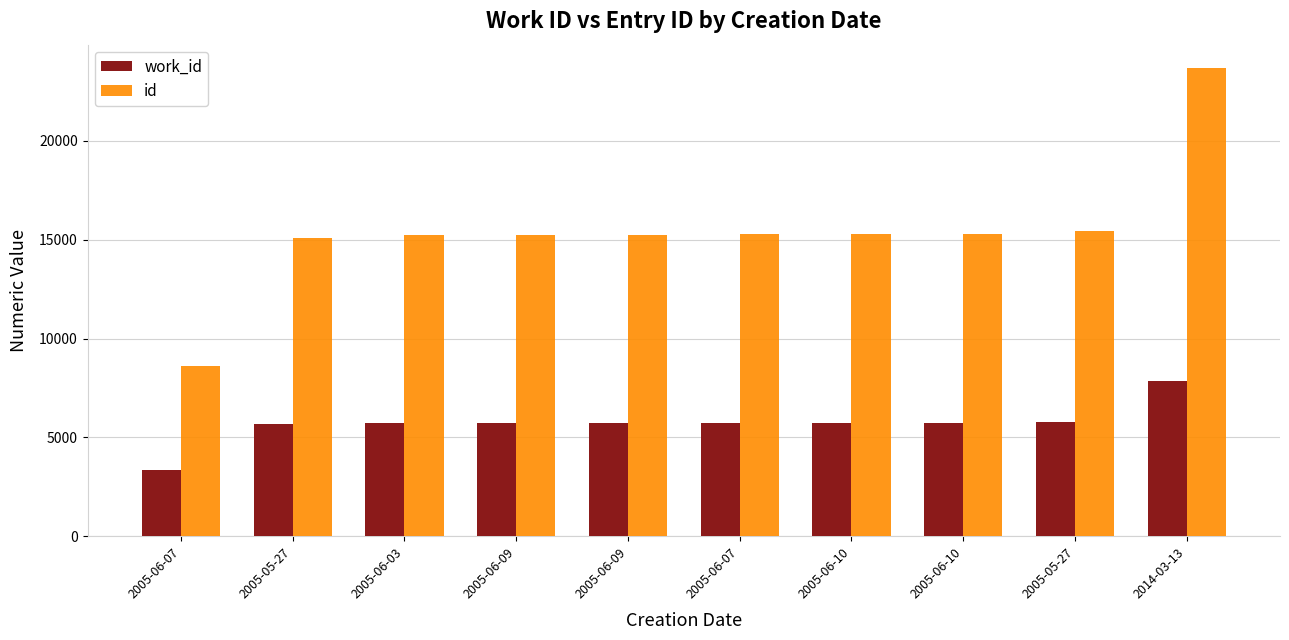

What are all the series names shown in the legend?

work_id, id